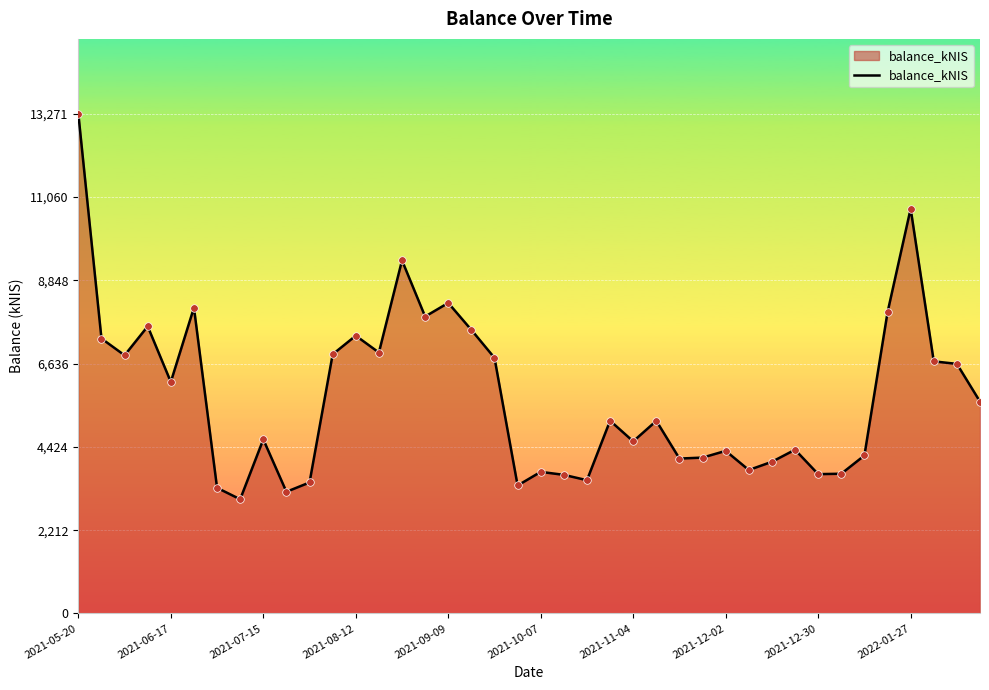

What is the greatest value displayed?

13271.4